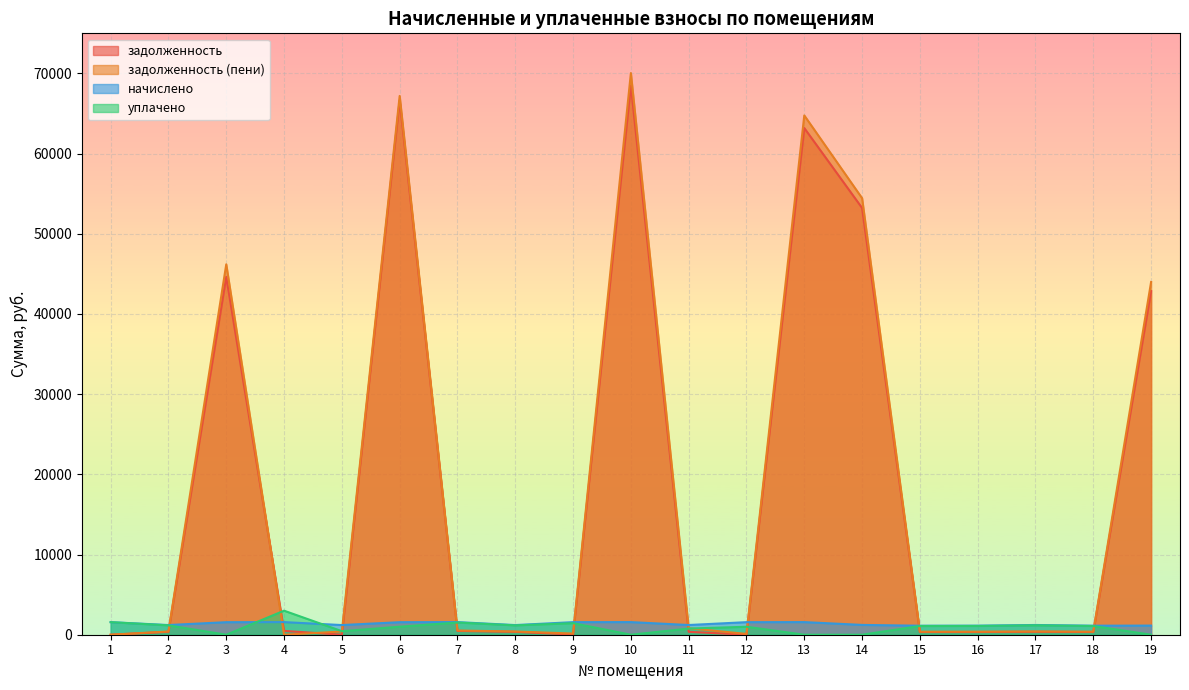

The задолженность series shows -29656.0 at 1. True or false?

False